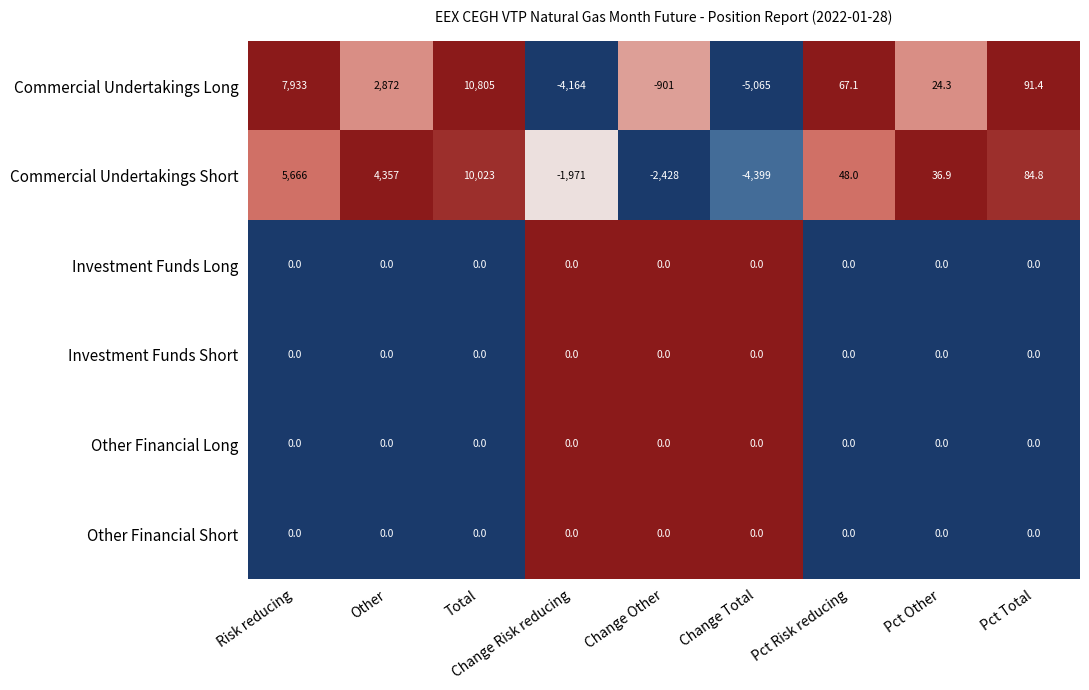

The value of Investment Funds Short at Risk reducing is 0.0. True or false?

True